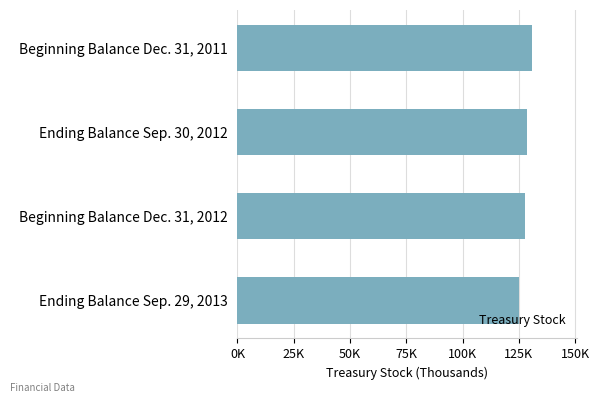

What is the sum of all values?

512713